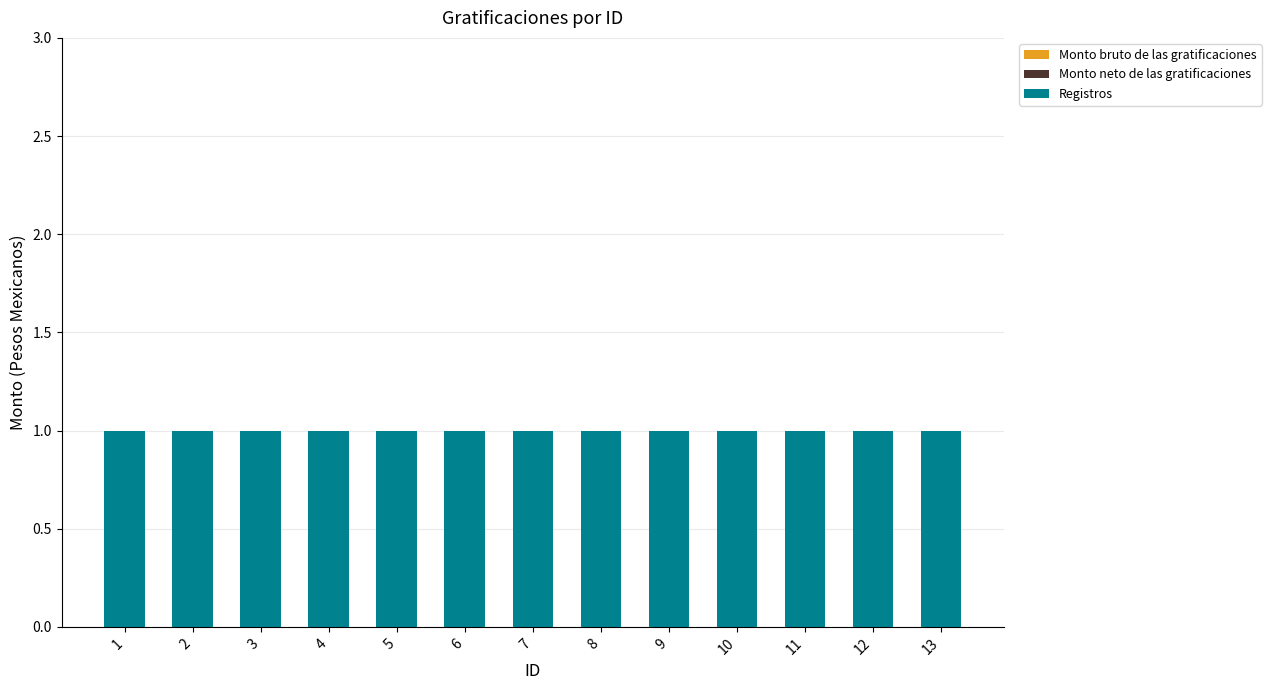

Count the number of data series in this chart.

3